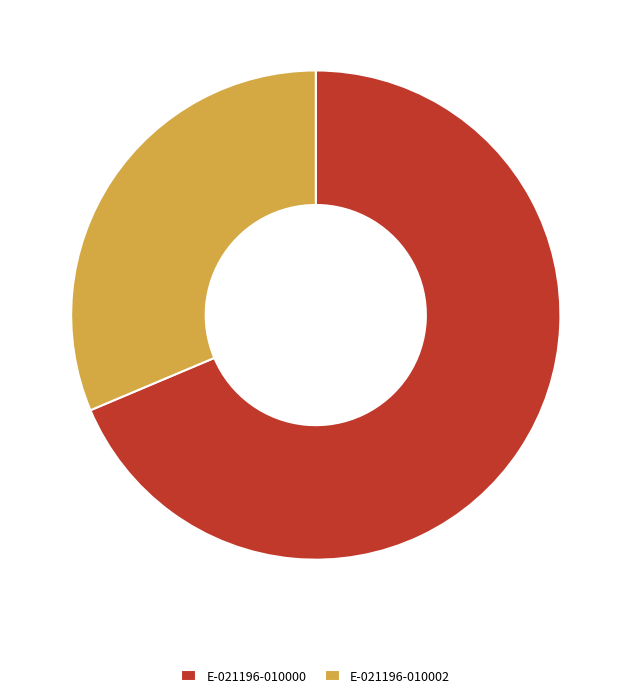

Combined, do E-021196-010000 and E-021196-010002 account for over 50%?

Yes